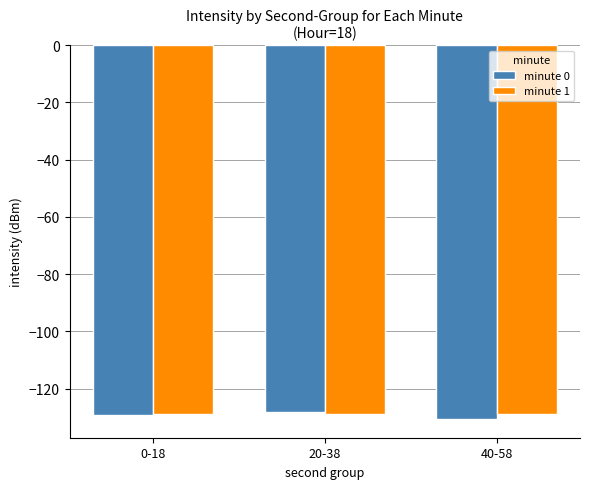

The minute 0 series shows -40.1 at 40-58. True or false?

False